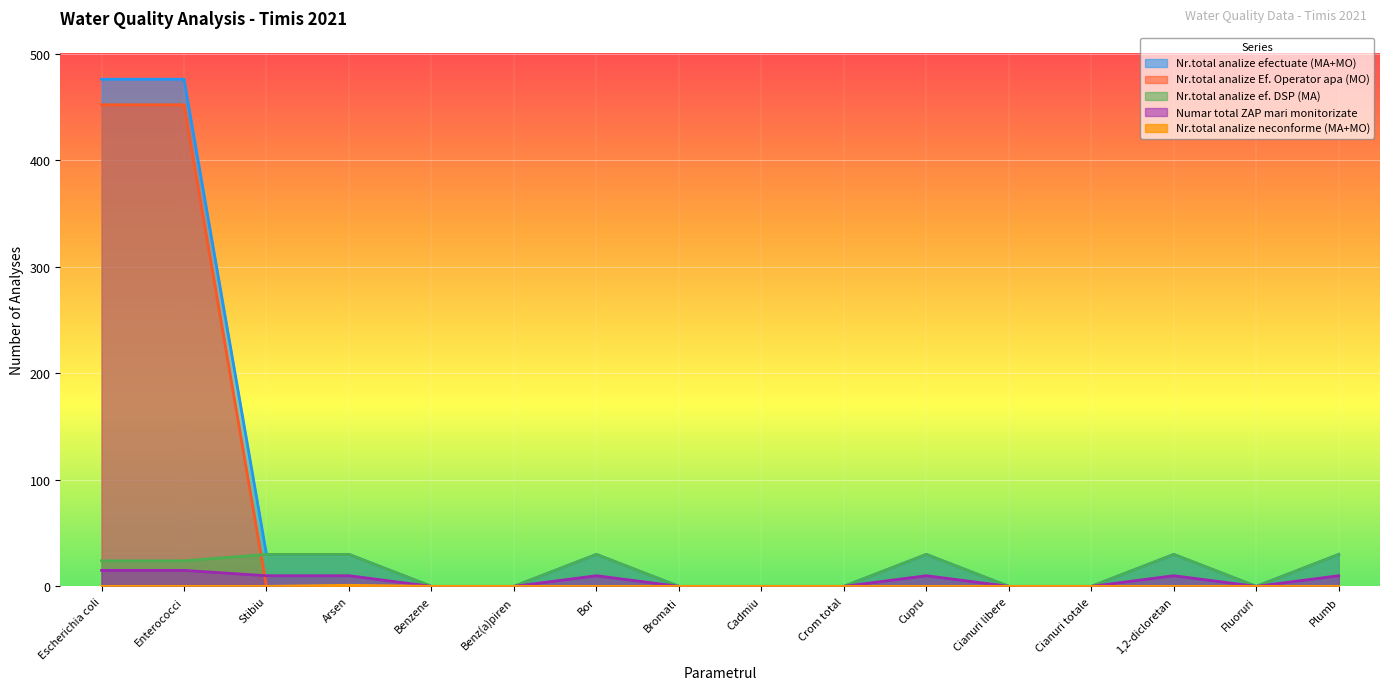

True or false: Nr.total analize neconforme (MA+MO) and Nr.total analize Ef. Operator apa (MO) intersect in this chart.

False